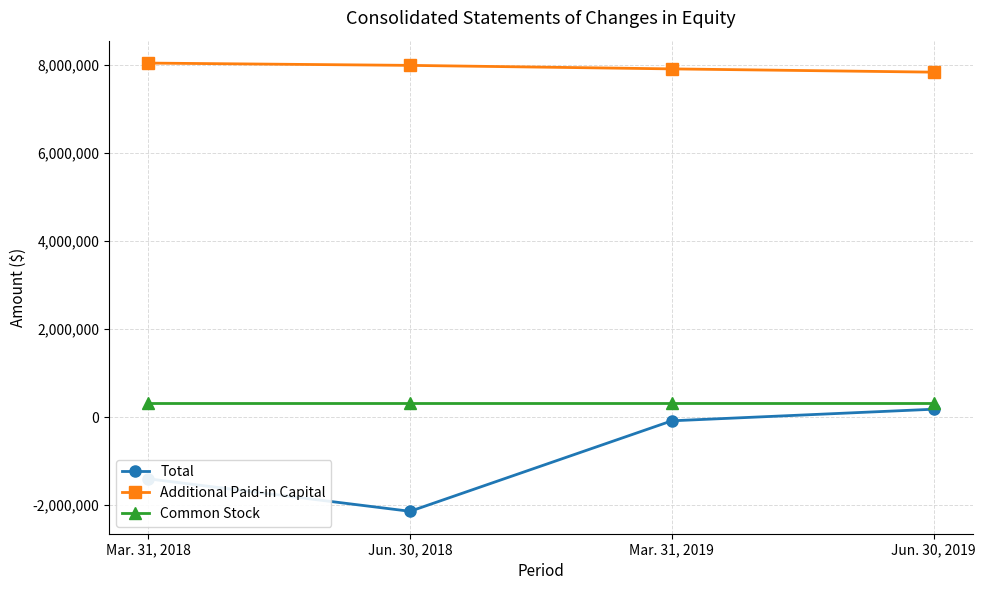

Does the chart have visible grid lines?

Yes